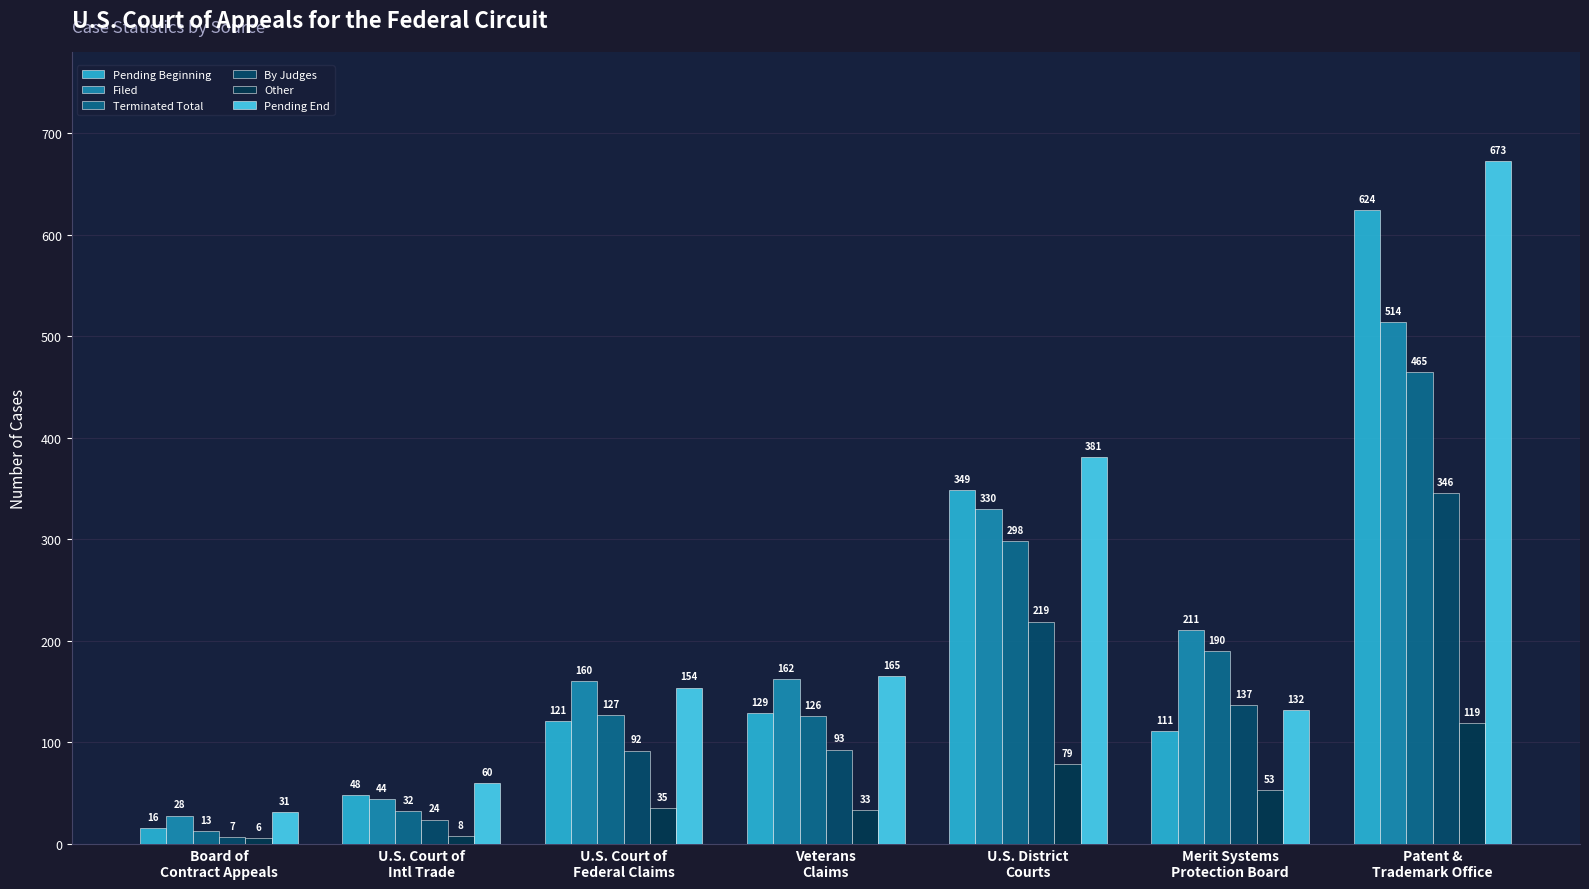

At which label is Filed closest to 271?

U.S. District
Courts